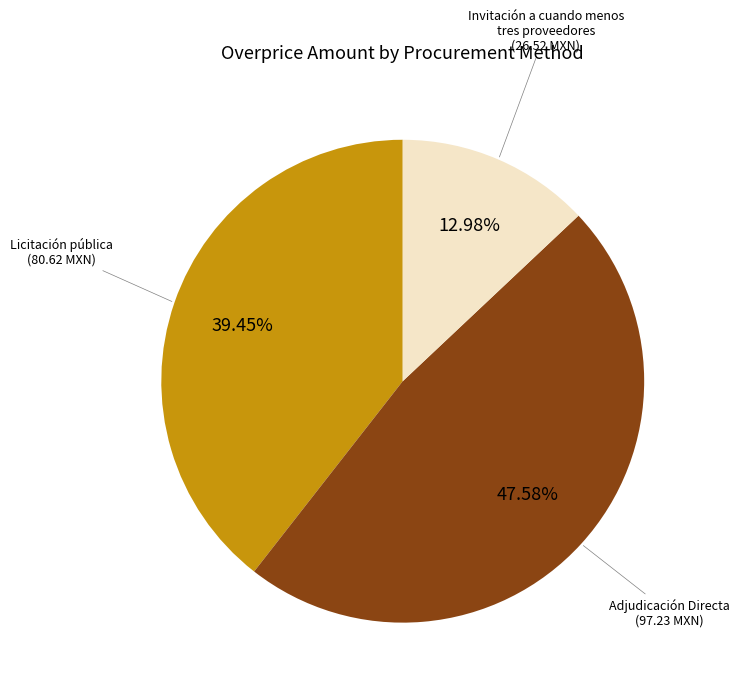

Is there a majority slice in this chart?

No